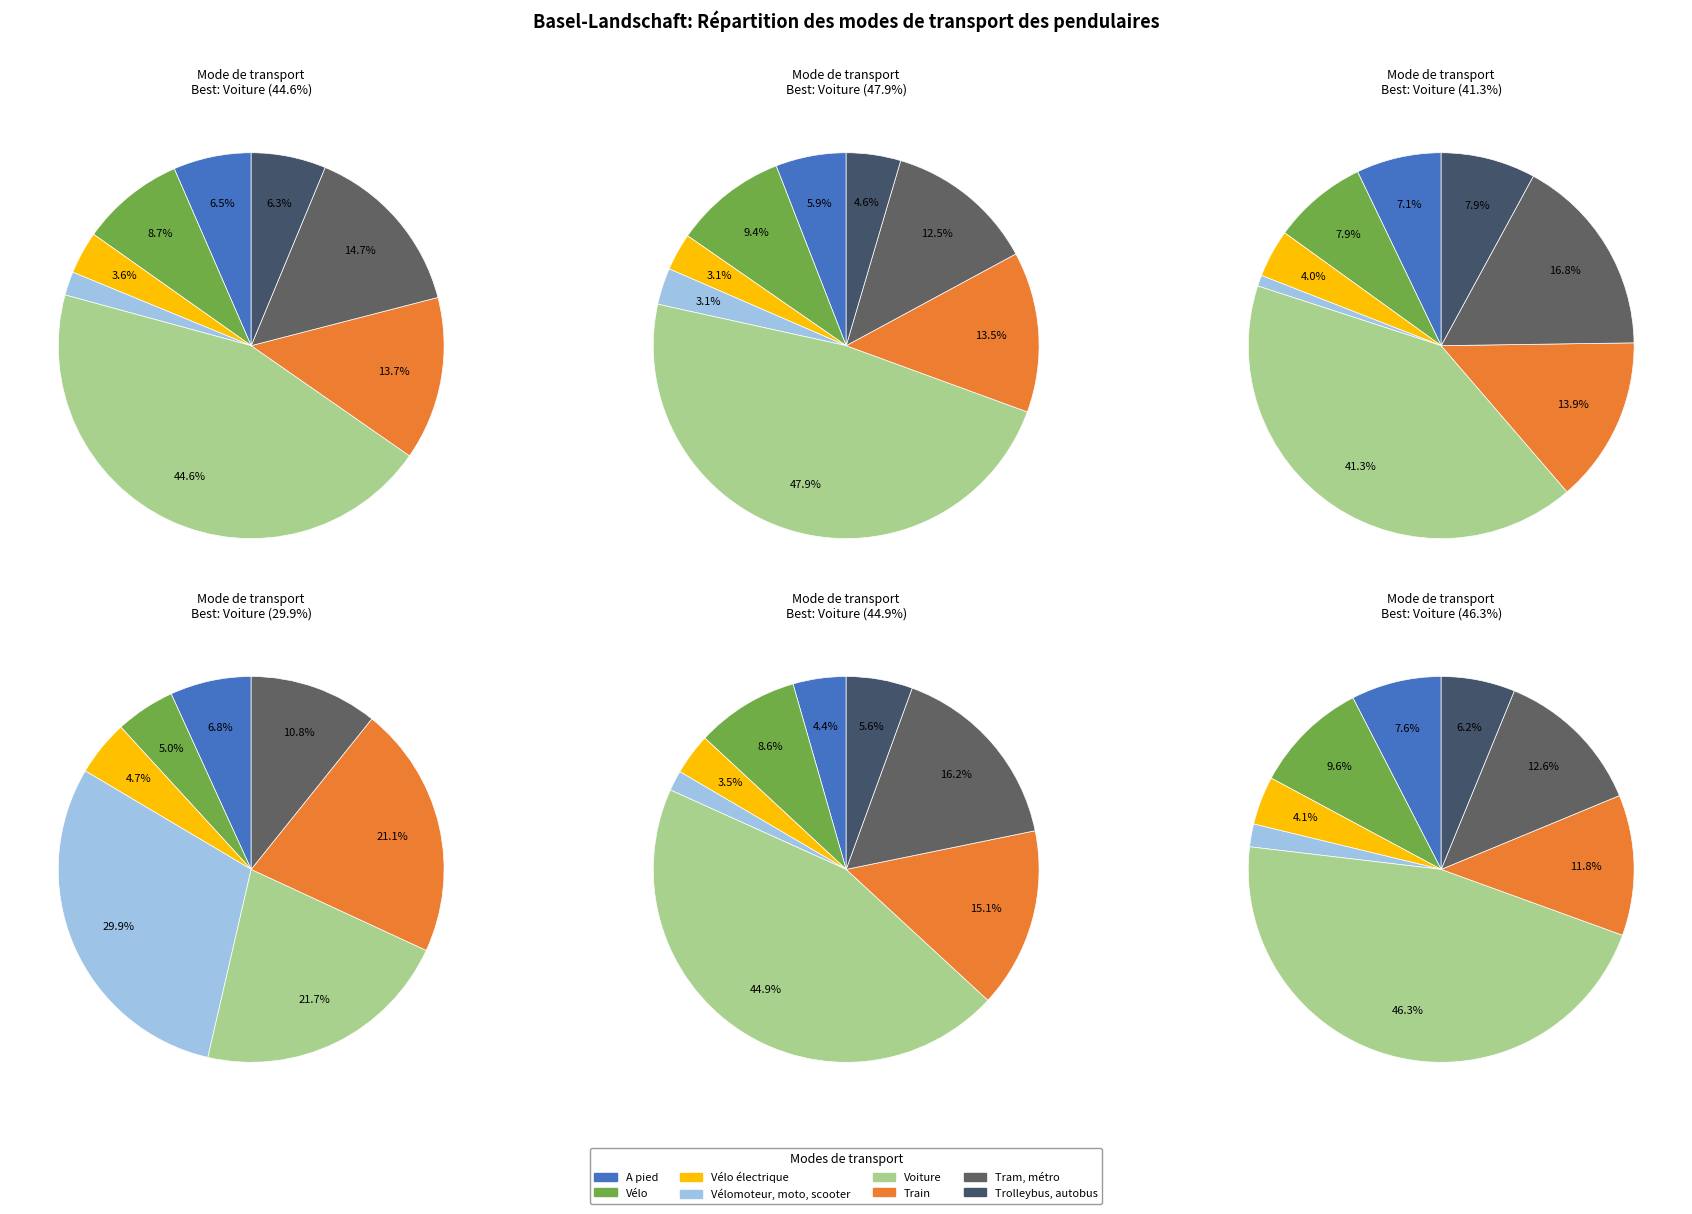

Does any single category account for the majority?

No